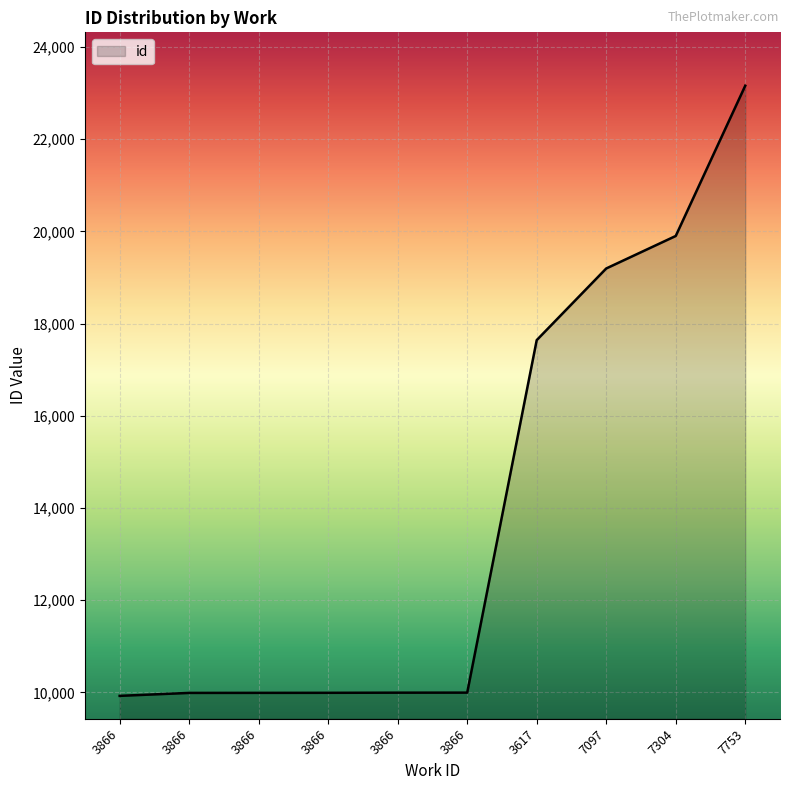

Count the number of data series in this chart.

1